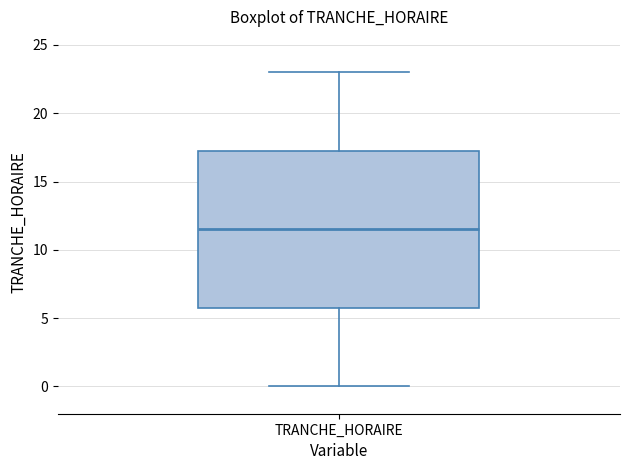

Where does the lower whisker of the box for TRANCHE_HORAIRE end on the y-axis? The values are not printed on the chart, so give them approximately, as read against the axis.

0.0